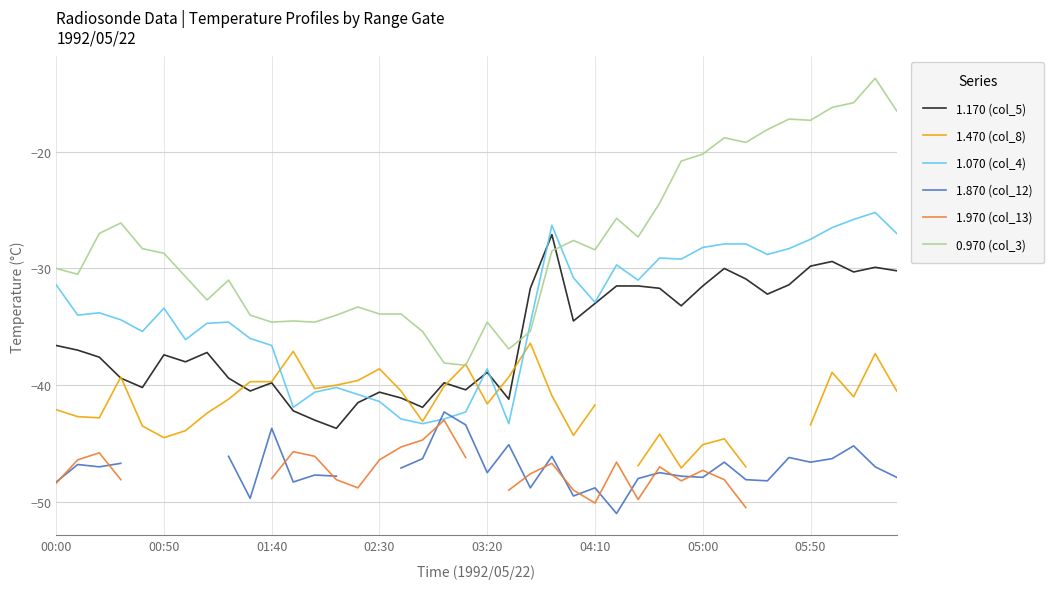

What is the smallest value displayed?

-51.0